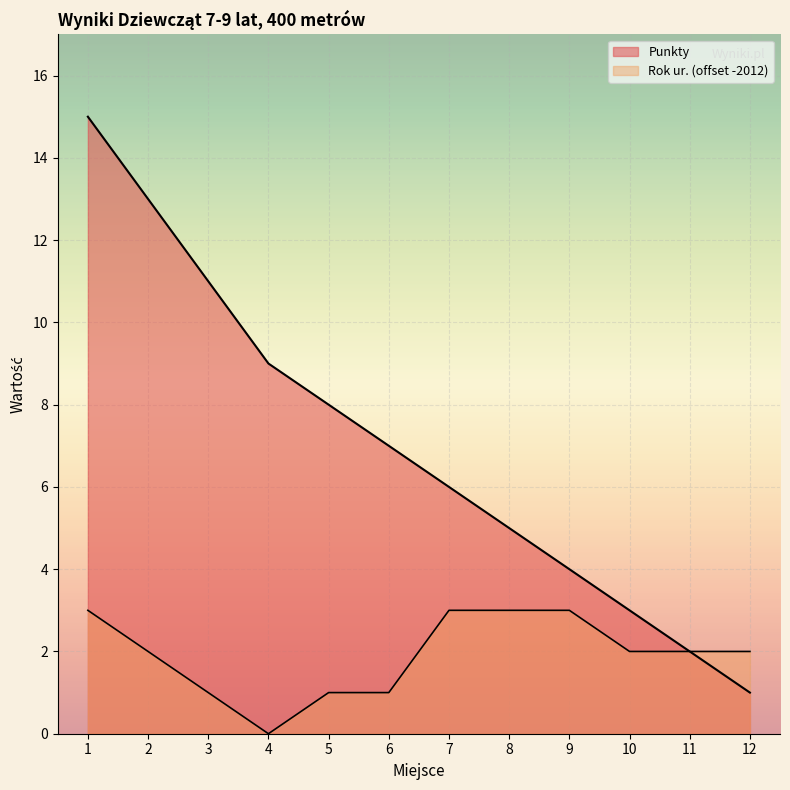

How many values are below 7?

6